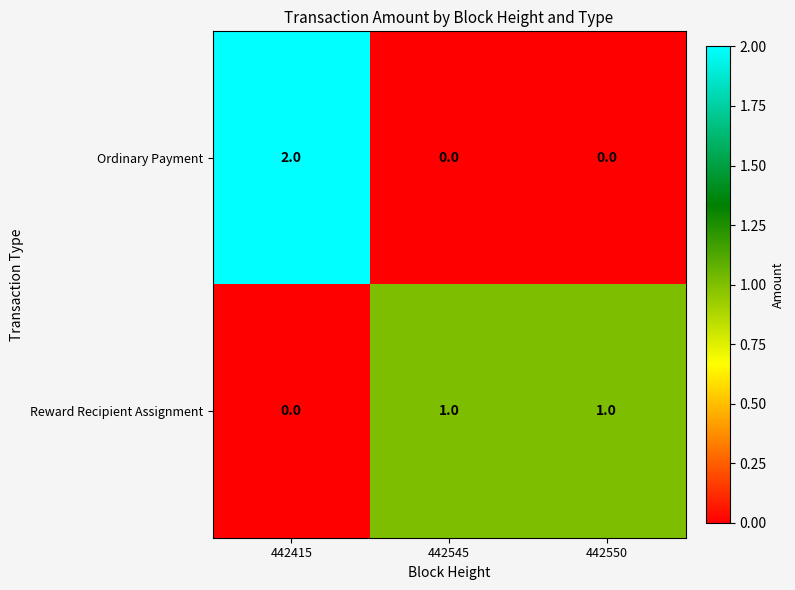

Reading left to right, list all the values displayed in this chart.

Ordinary Payment: 2	0	0
Reward Recipient Assignment: 0	1	1